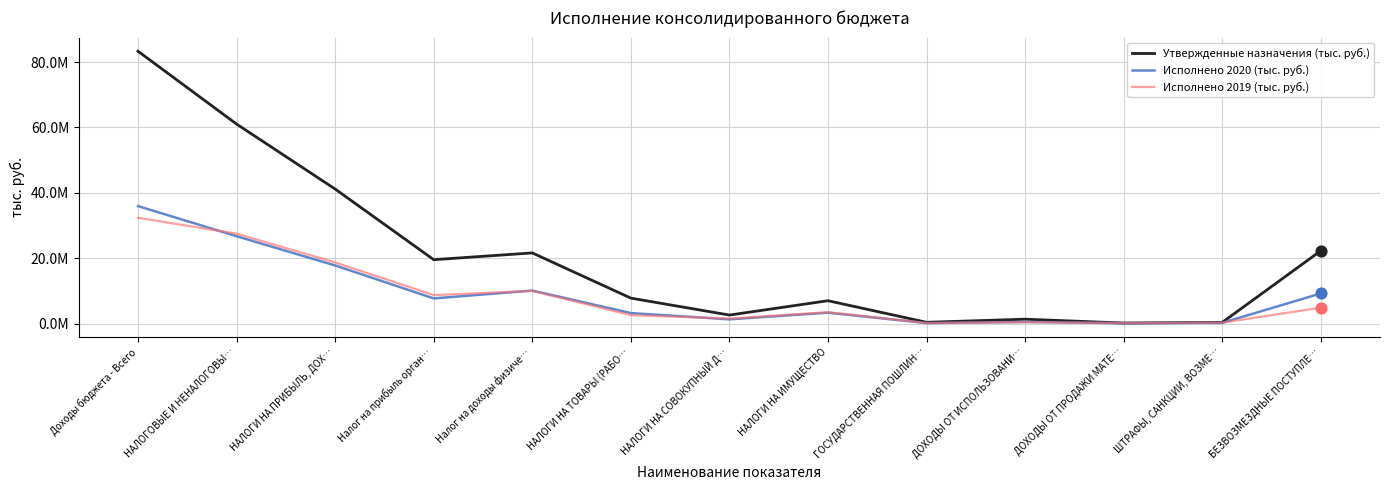

At how many categories does at least one series exceed 33267282?

3